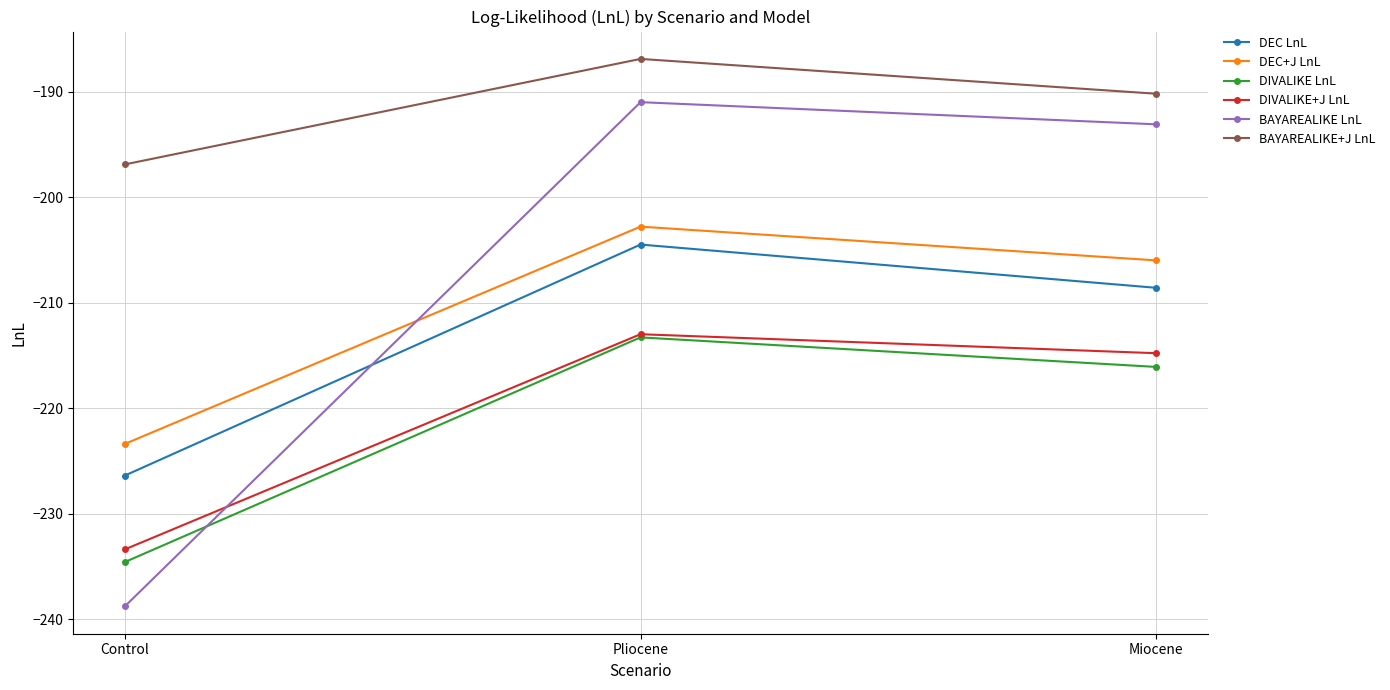

What is the value of the DIVALIKE+J LnL point at the 2nd from the left?

-213.0